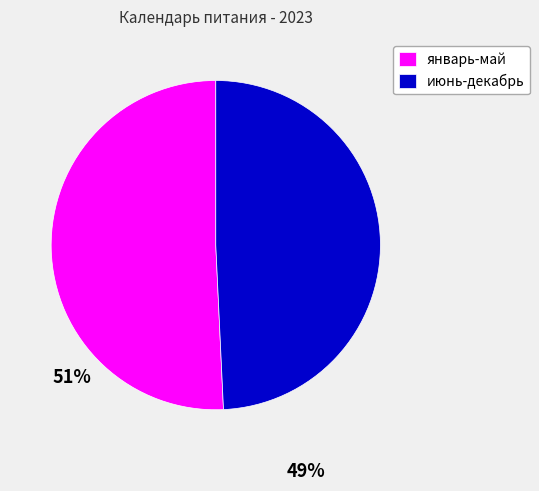

Which category has the biggest portion of the pie?

январь-май